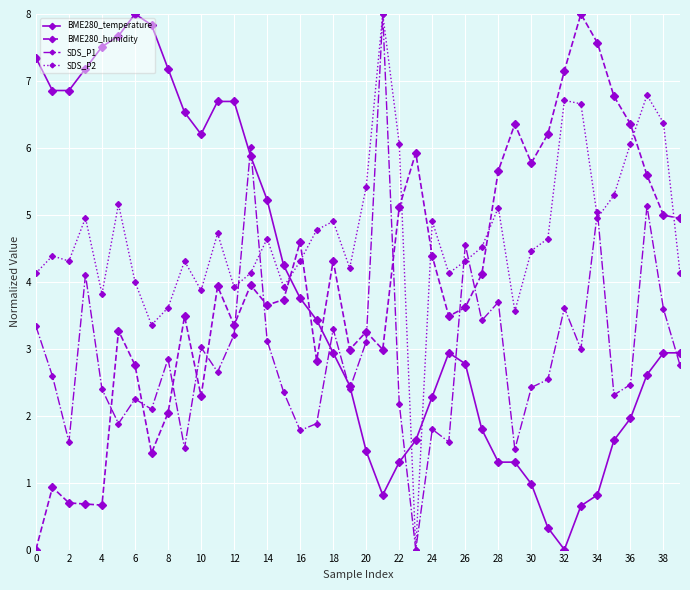

True or false: SDS_P2 has more than 0 interior local peaks.

True